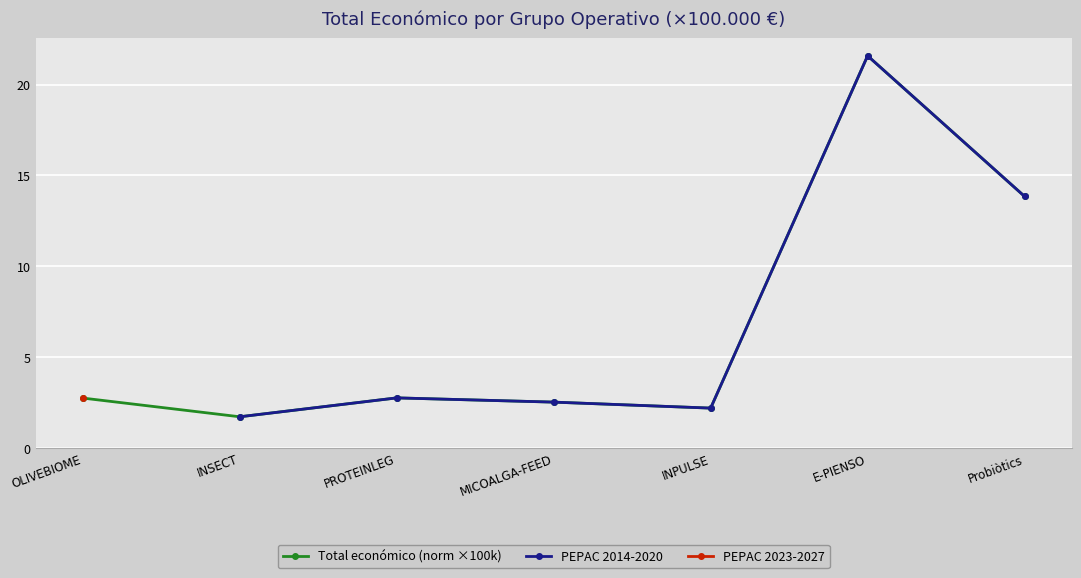

The value at MICOALGA-FEED is 5.1. True or false?

True